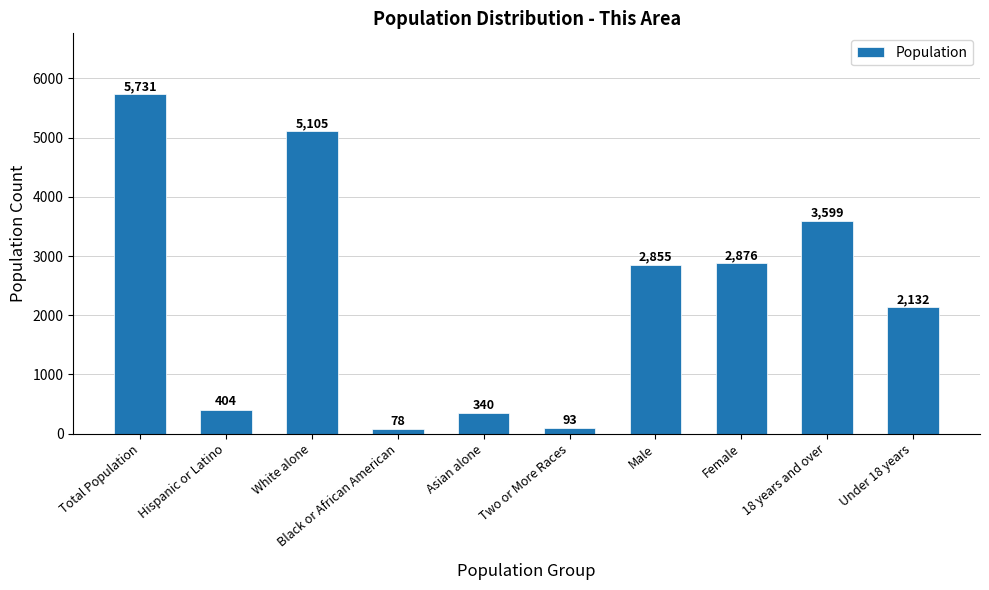

Is it true that the value at Black or African American is 78?

True